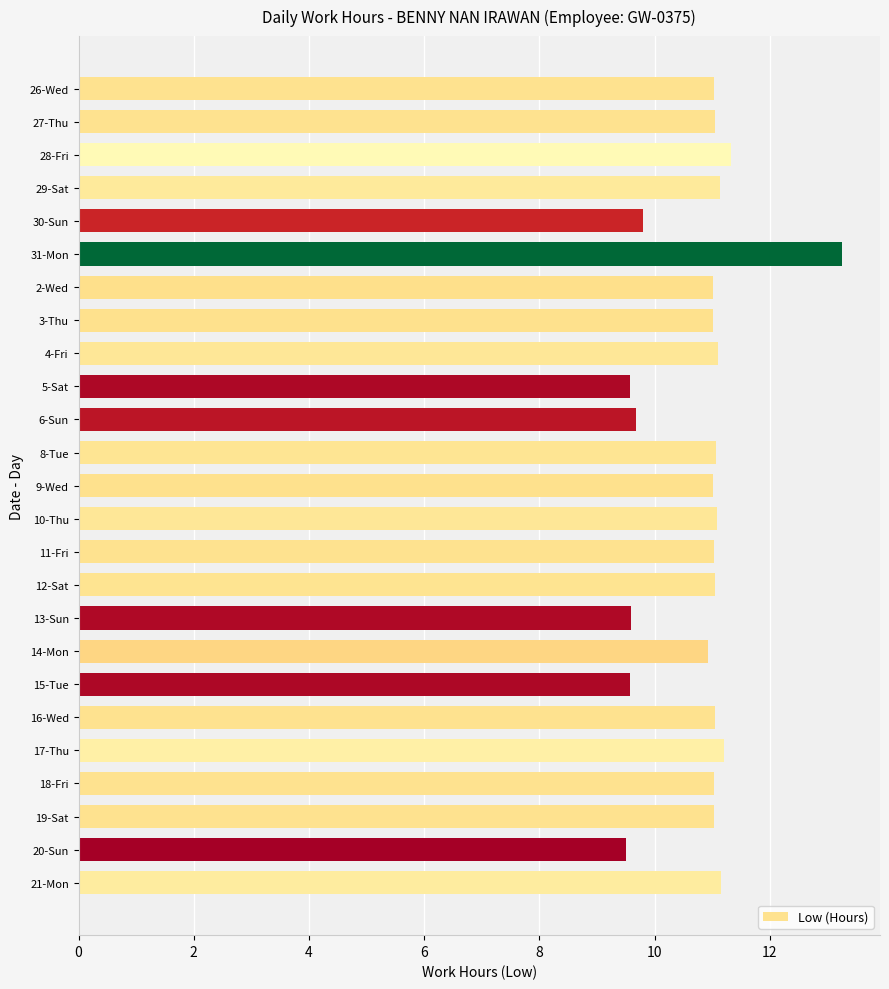

At which category does the chart reach its peak across all series?

31-Mon